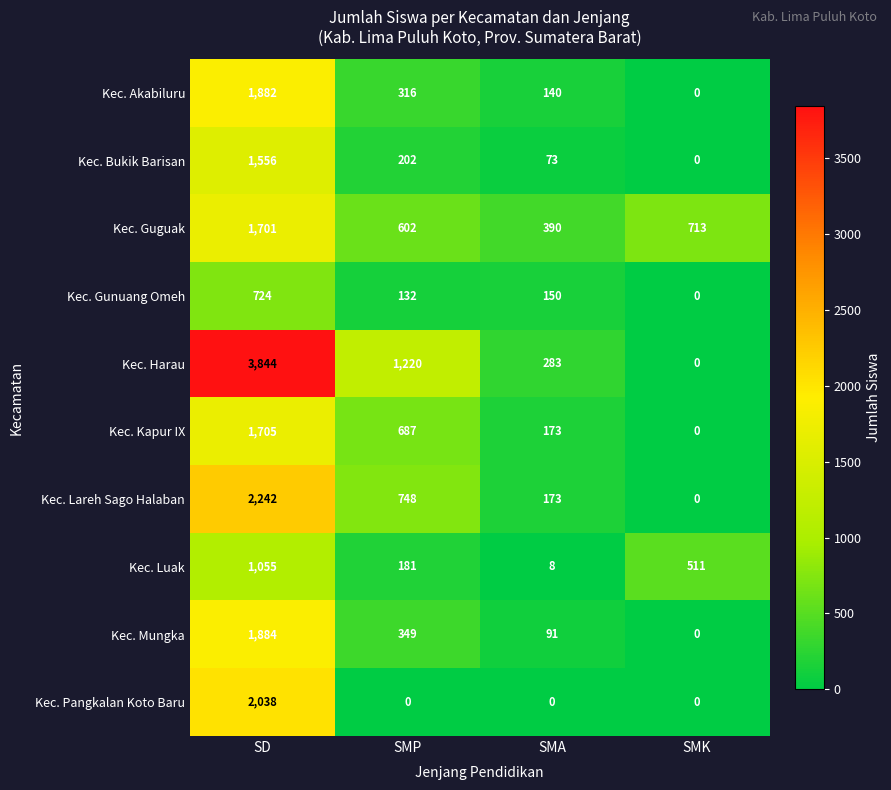

What is the difference between the maximum and minimum values in the Kec. Bukik Barisan series?

1556